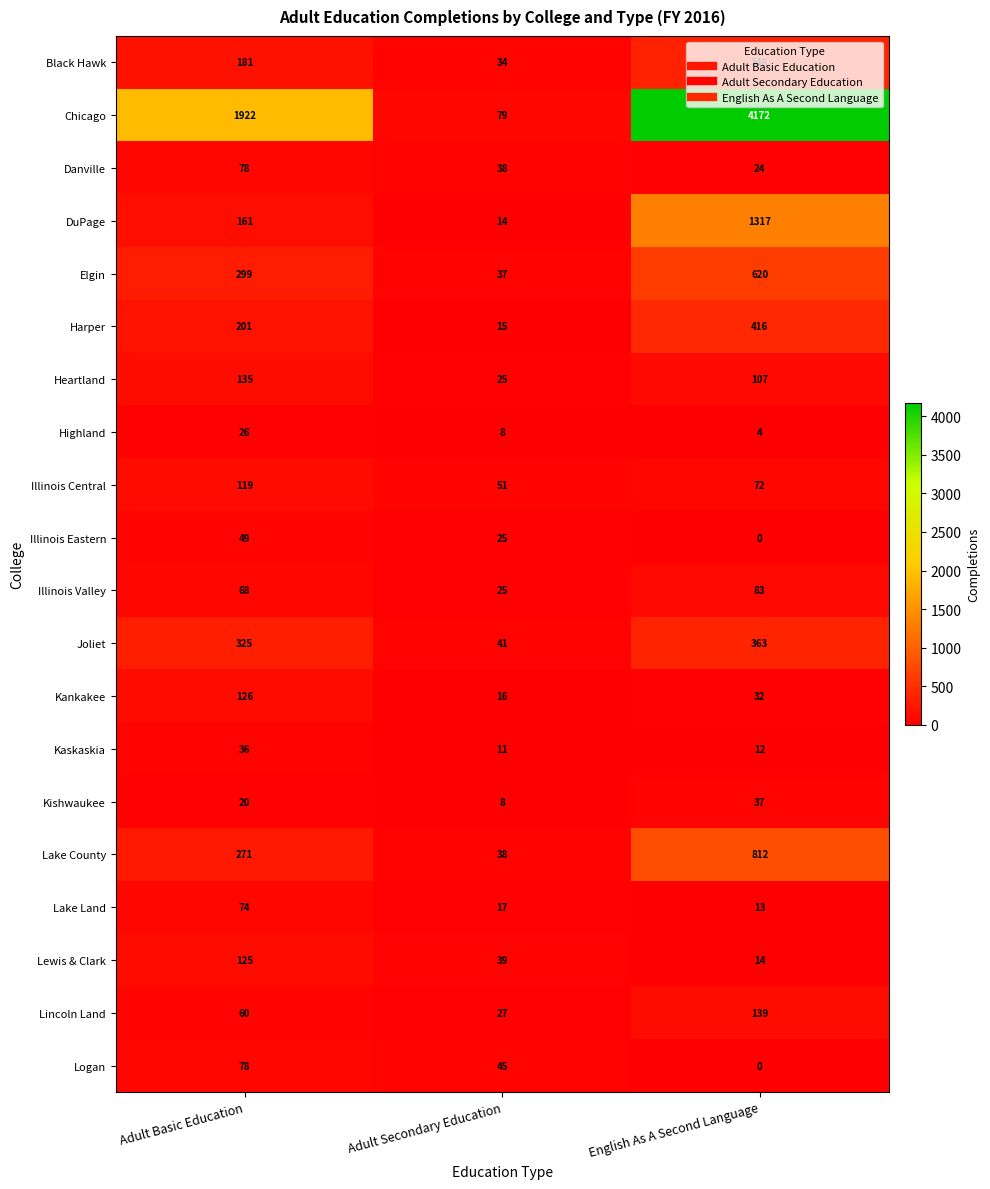

What is the average value of the Lake Land series?

35